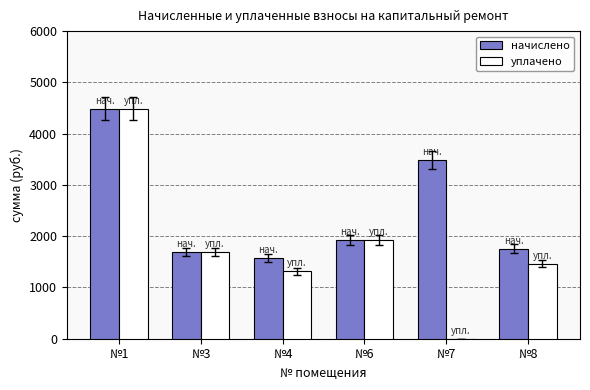

Does the chart contain stacked bars?

No